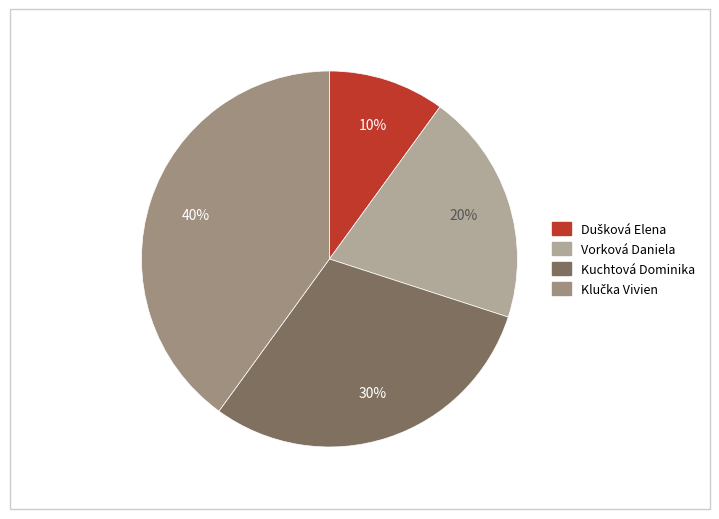

Count the number of slices in the pie.

4